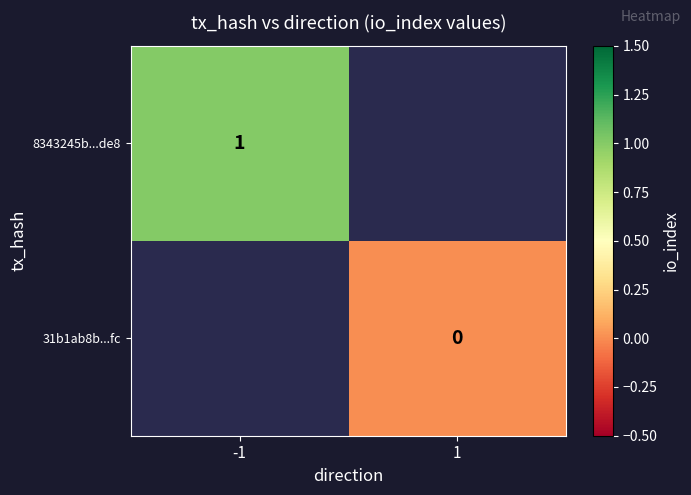

The value of 8343245b...de8 at -1 is 1. True or false?

True